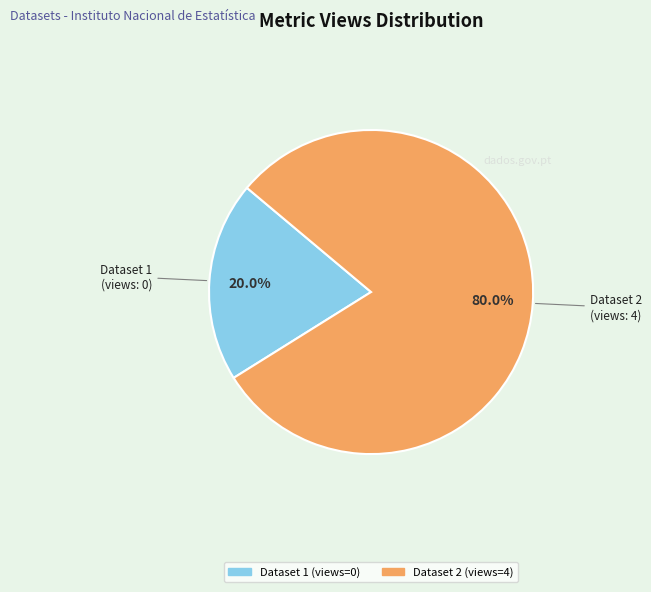

Is there a majority slice in this chart?

Yes